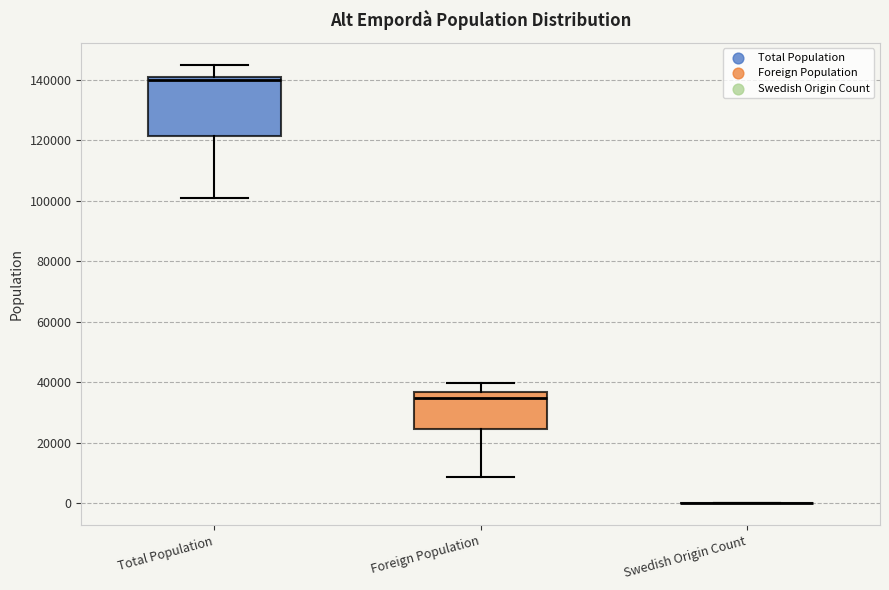

Reading left to right, read every box against the y-axis: the position of its median line, the range the box covers, and the ends of its whiskers. The values are not printed on the chart, so give them approximately, as read against the axis.

Total Population: median 140000 (just below the box's upper edge), box 122000 to 140000, whiskers 102000 to 144000
Foreign Population: median 34000, box 24000 to 36000, whiskers 8000 to 40000
Swedish Origin Count: box collapsed to a line at 0, whiskers 0 to 0